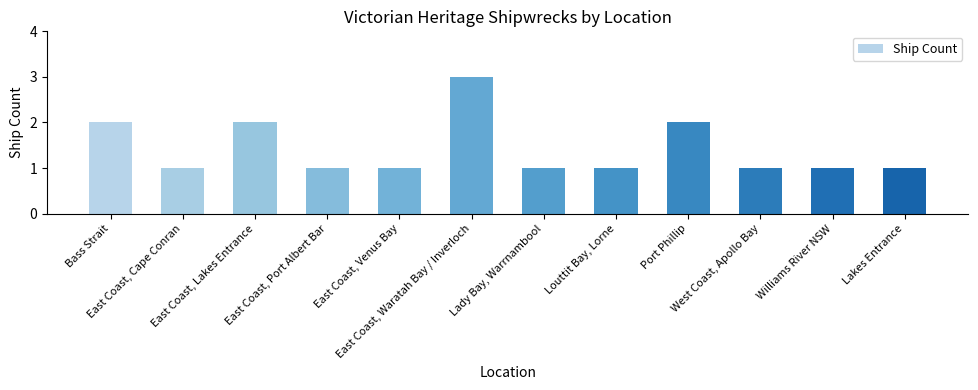

What is the value of the 11th bar from the left?

1